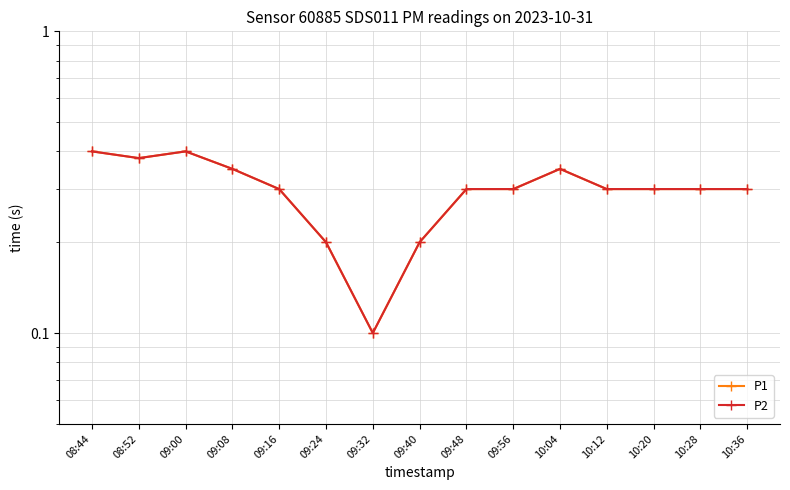

List the labels in order of P1 value, smallest first.

09:32, 09:24, 09:40, 09:16, 09:48, 09:56, 10:12, 10:20, 10:28, 10:36, 09:08, 10:04, 08:52, 08:44, 09:00